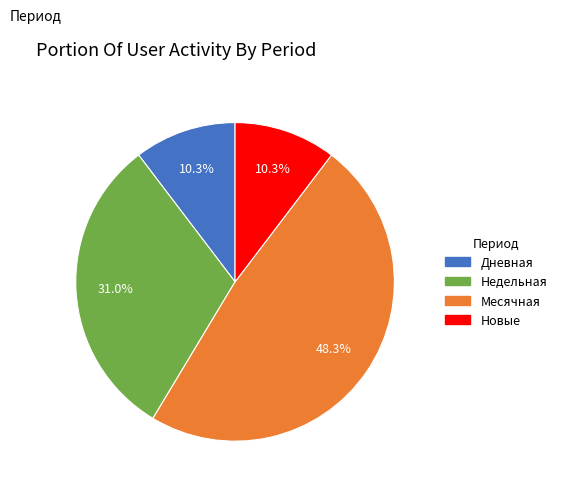

Is there a majority slice in this chart?

No